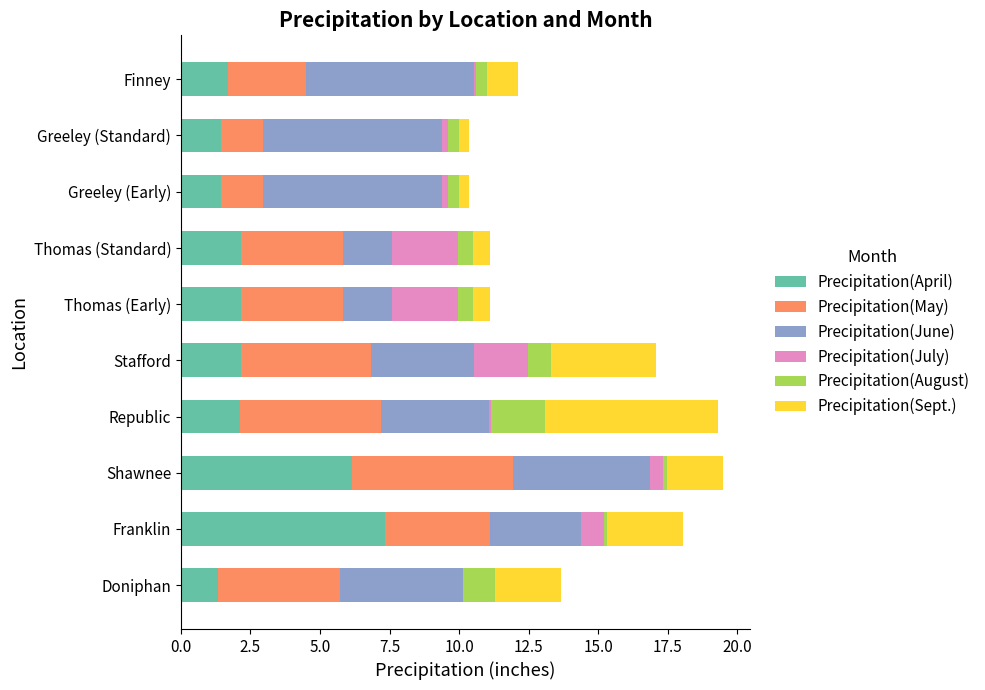

True or false: Precipitation(April) has a value of 7.3 at Franklin.

True